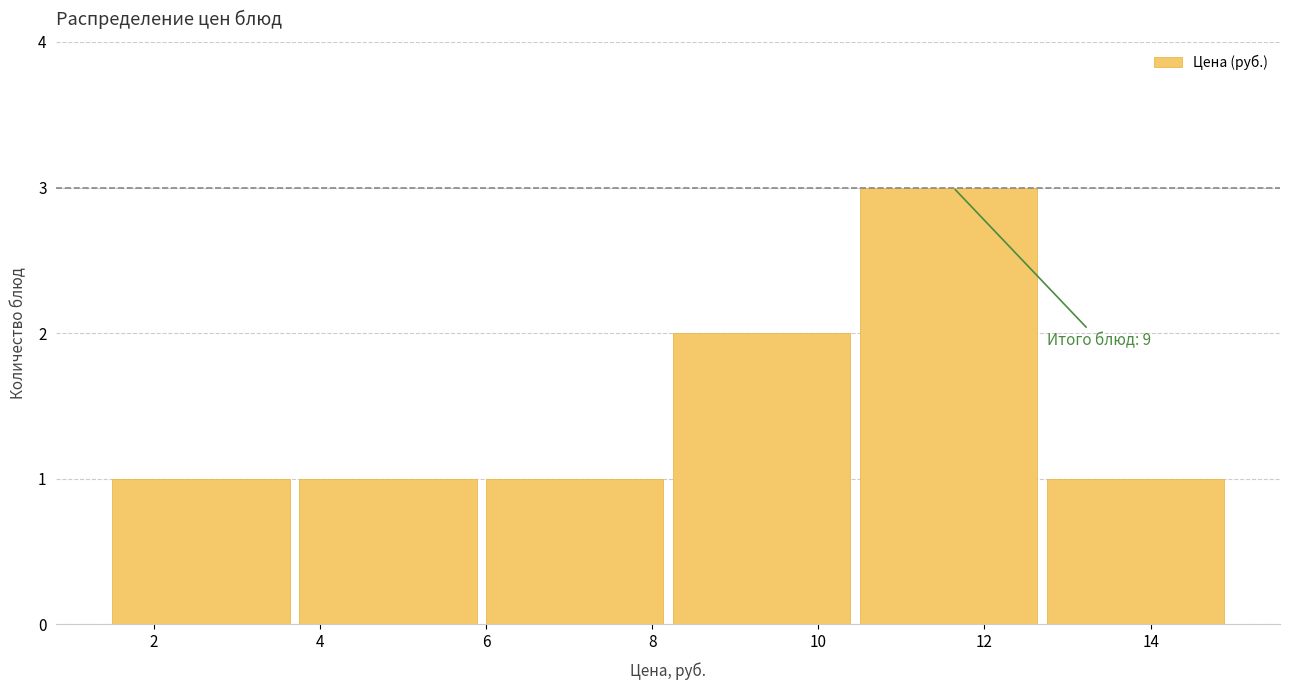

Over which range of the x-axis is the bar tallest?

10.50 to 12.75